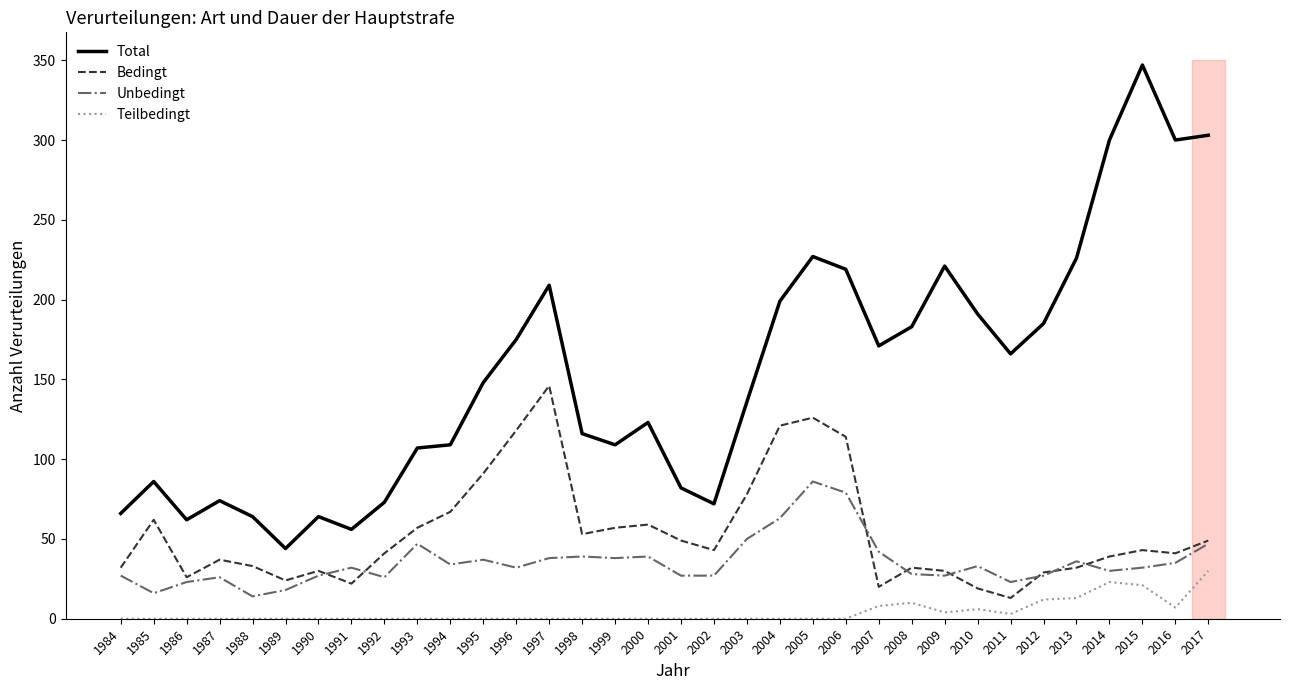

At how many categories does at least one series exceed 59?

32